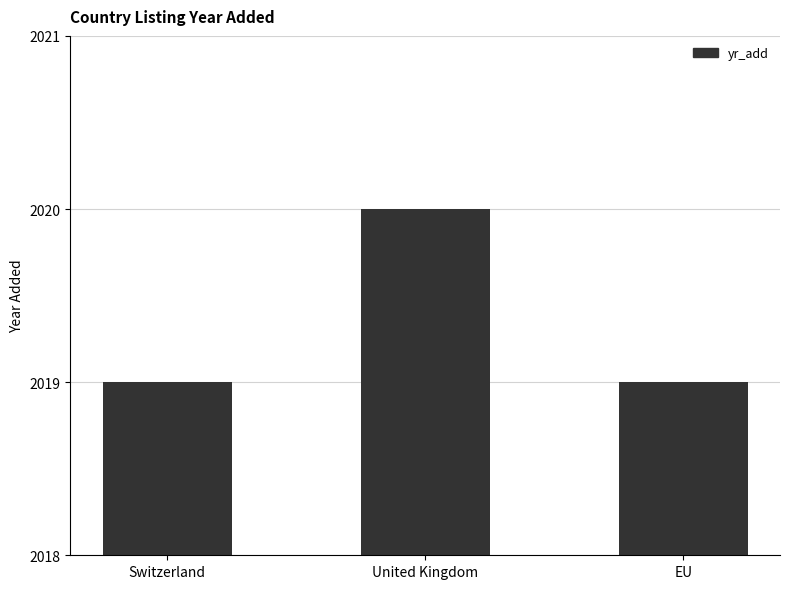

Which has a higher value, United Kingdom or Switzerland?

United Kingdom